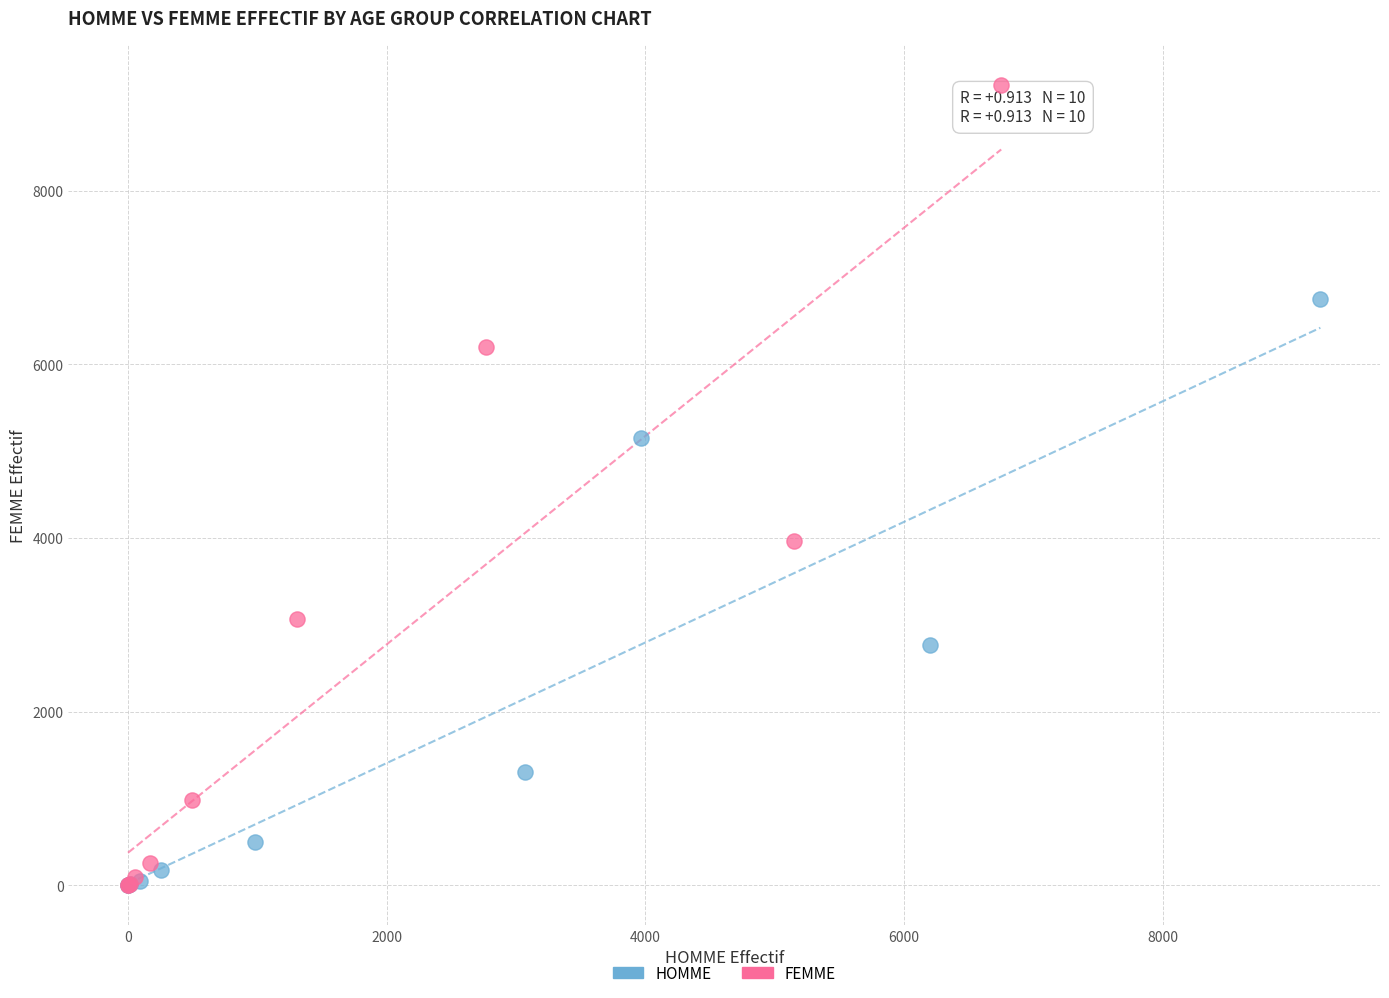

Which series has the largest Y range (max minus min)?

FEMME